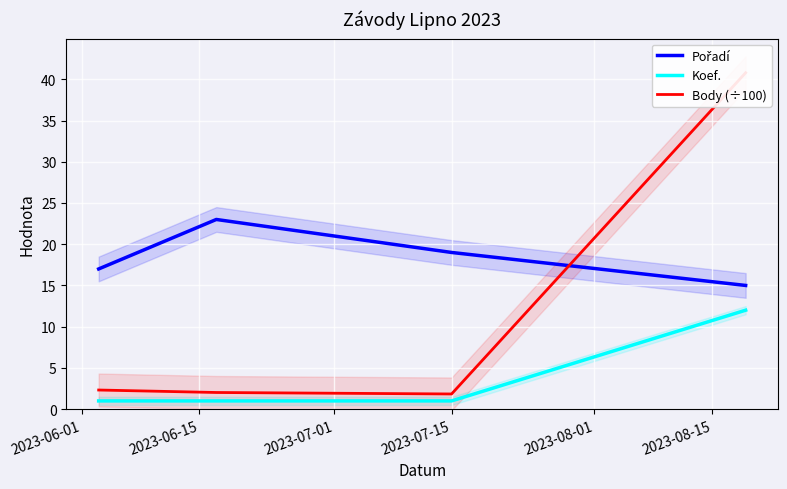

What is the highest value of the Koef. series?

12